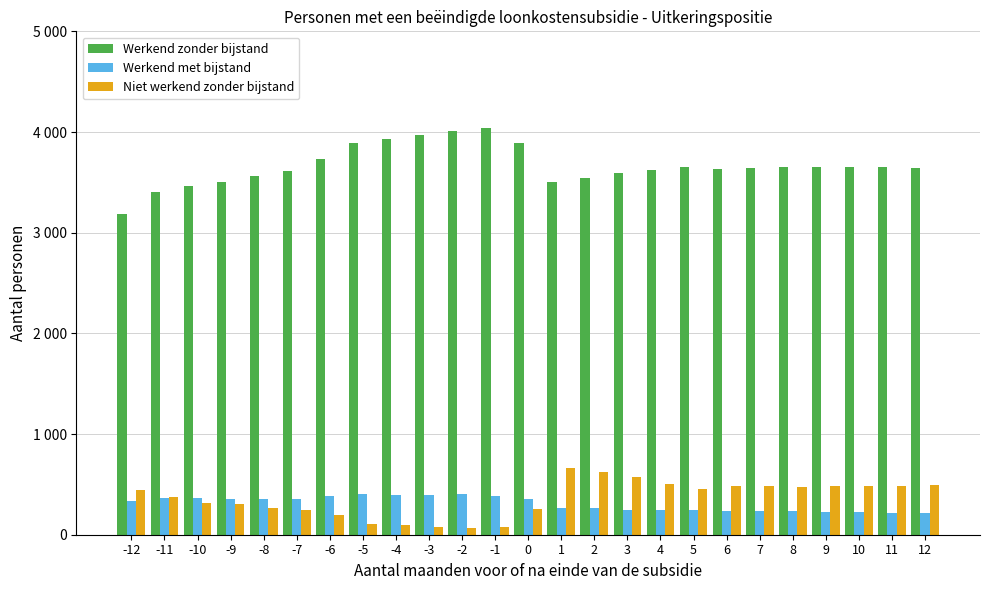

Does the chart contain any negative values?

No